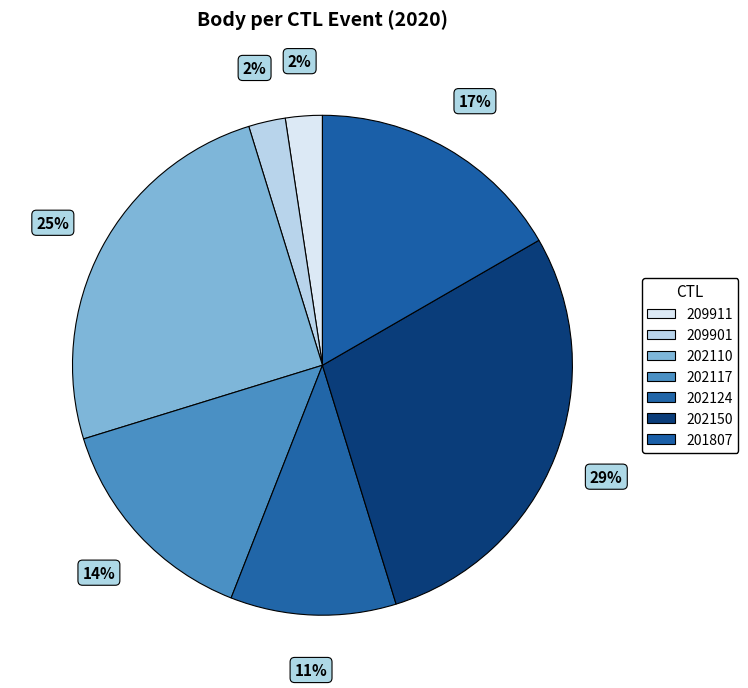

To the nearest percent, what is the difference between the 202110 and 202124 slice percentages?

14%